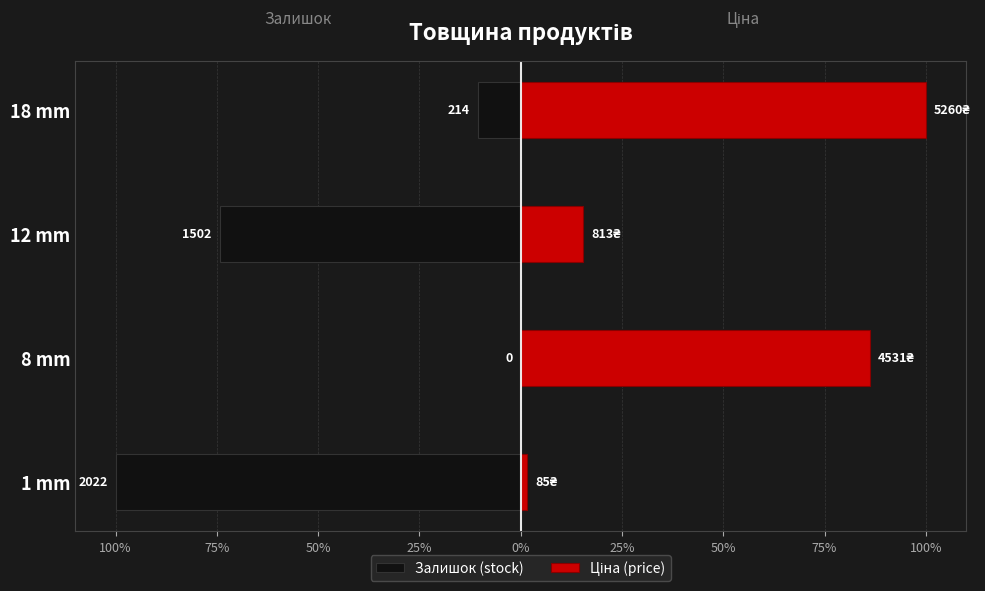

What is the maximum value for Ціна (price)?

100.0